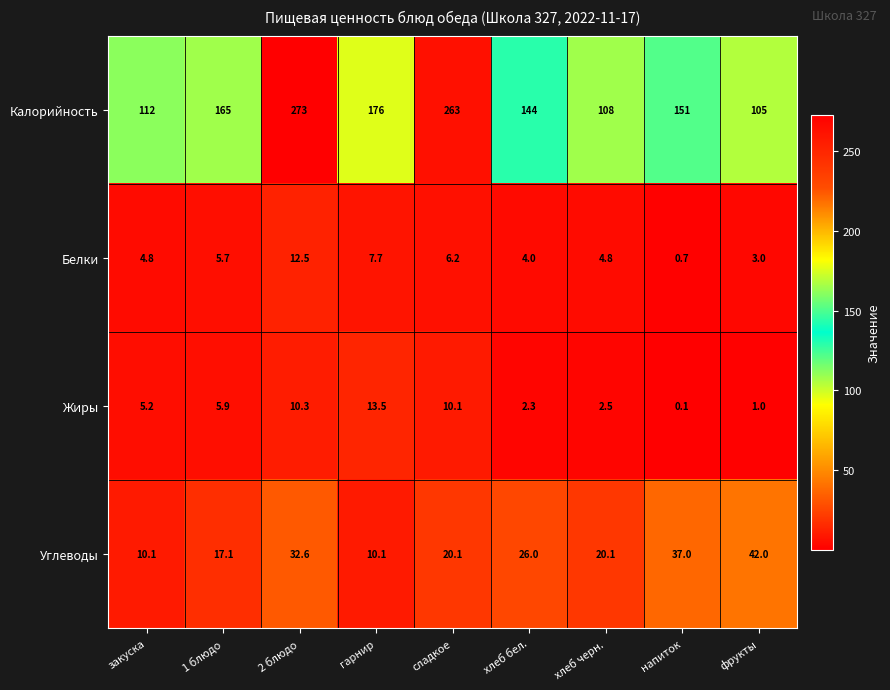

What is the lowest value of the Белки series?

0.7